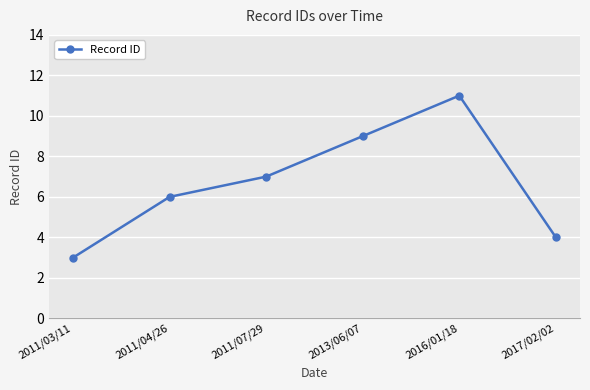

What is the difference between the values at 2011/07/29 and 2013/06/07?

2